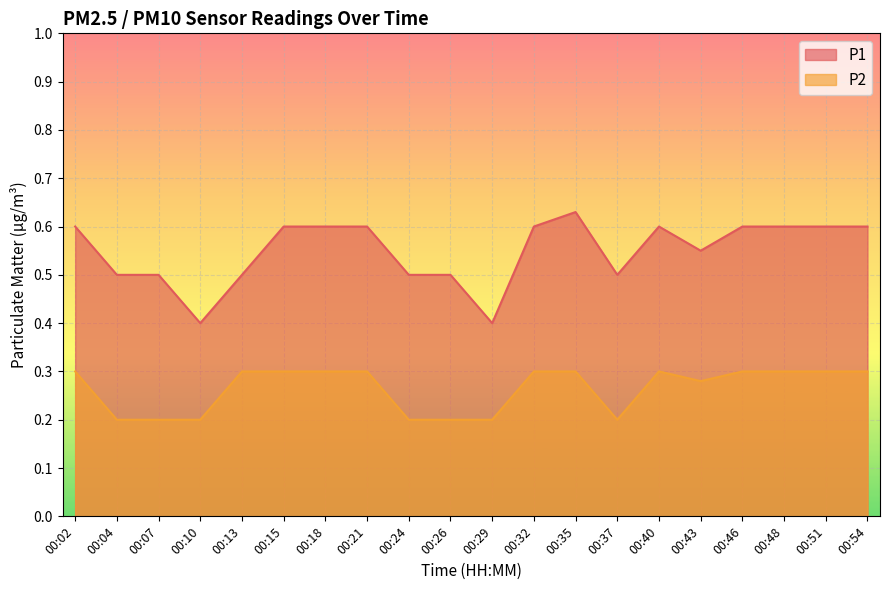

Rank the series at 00:10 from lowest to highest value.

P2, P1